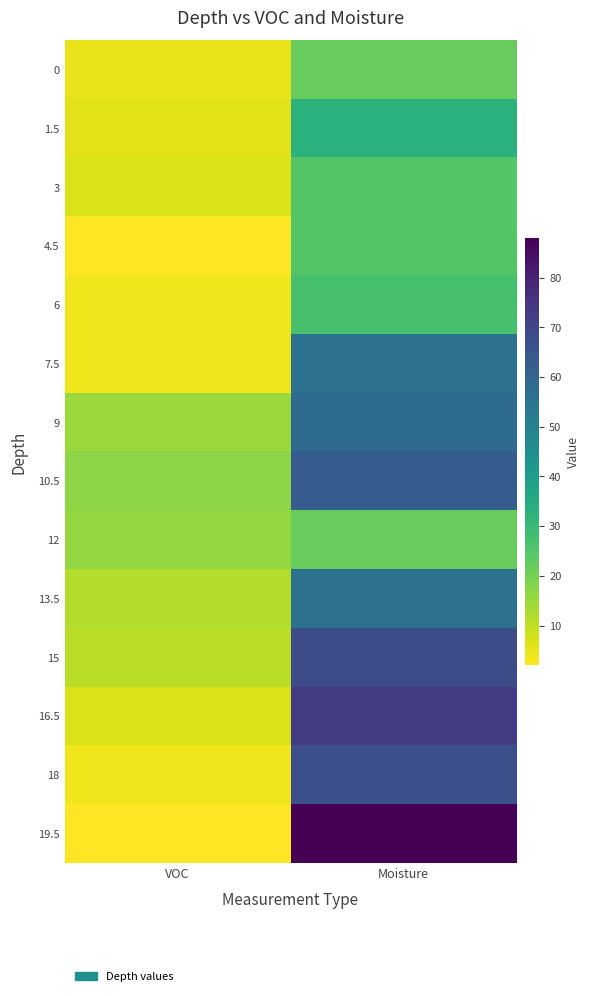

Which label corresponds to the largest value in the chart?

Moisture